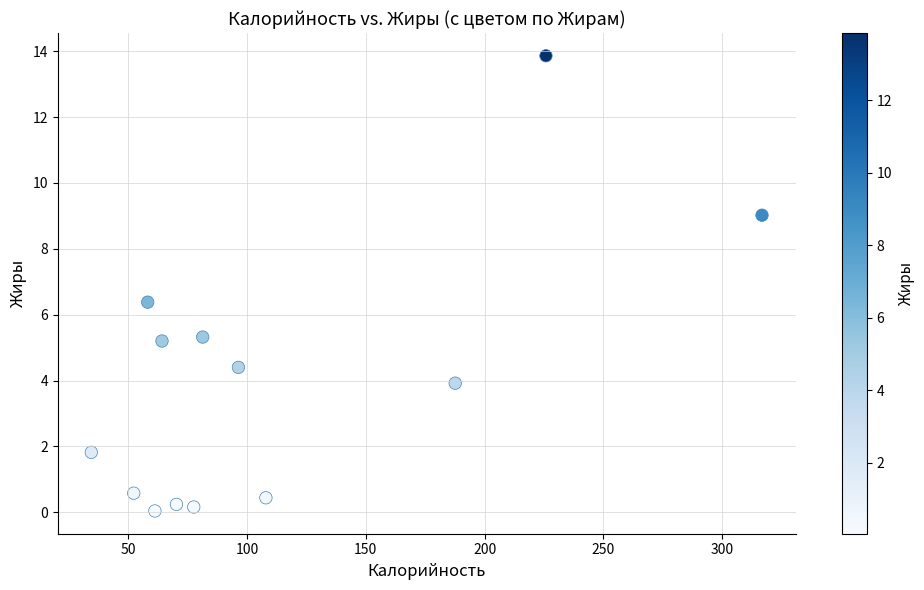

What is the range of Y values (max minus min)?

13.8